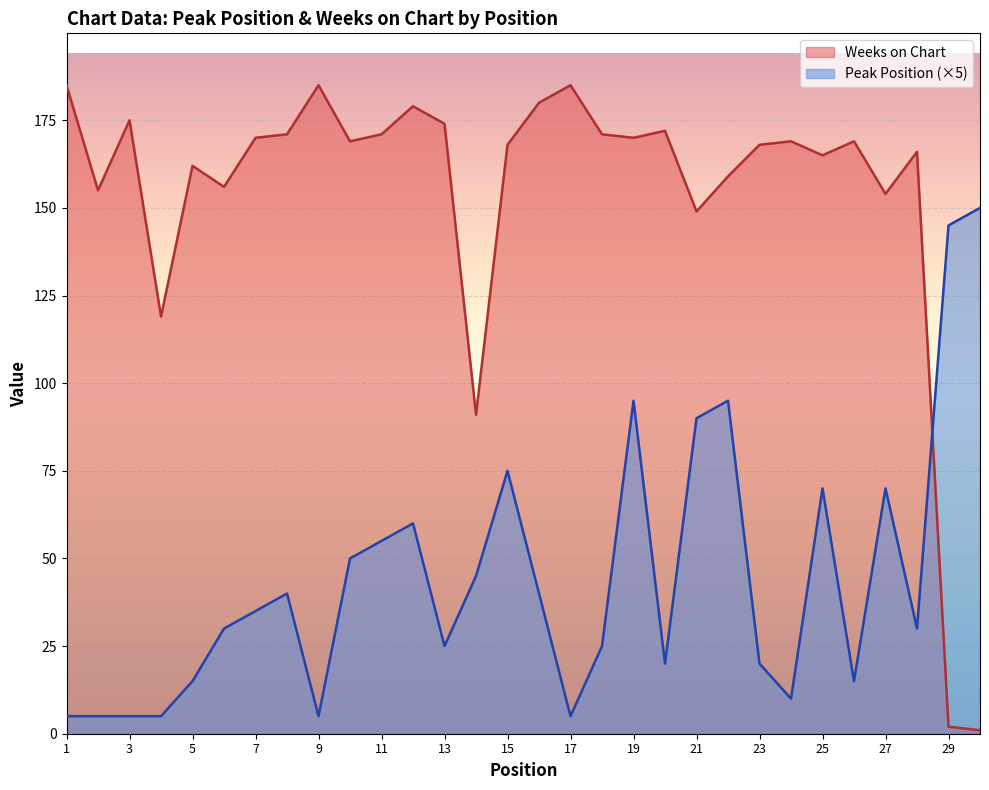

What is the smallest value displayed?

1